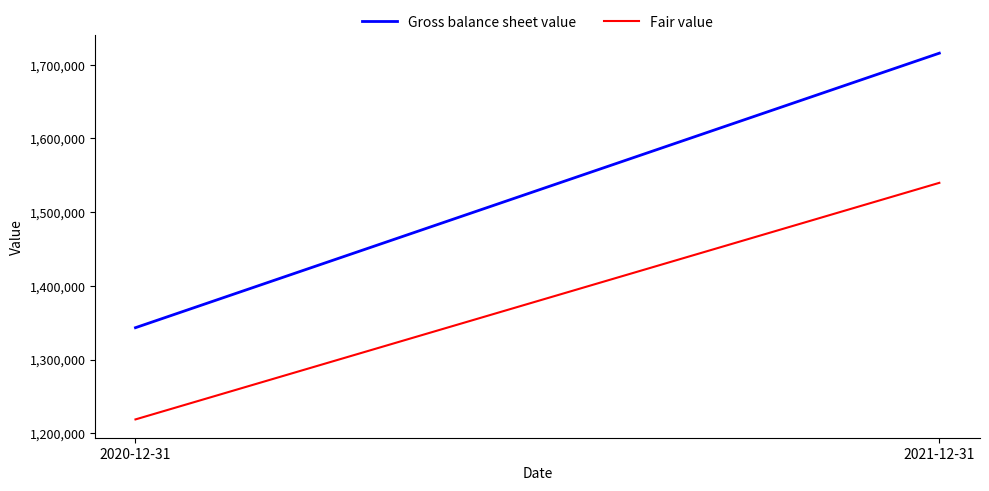

What is the sum of the Gross balance sheet value values at 2021-12-31 and 2020-12-31?

3059082